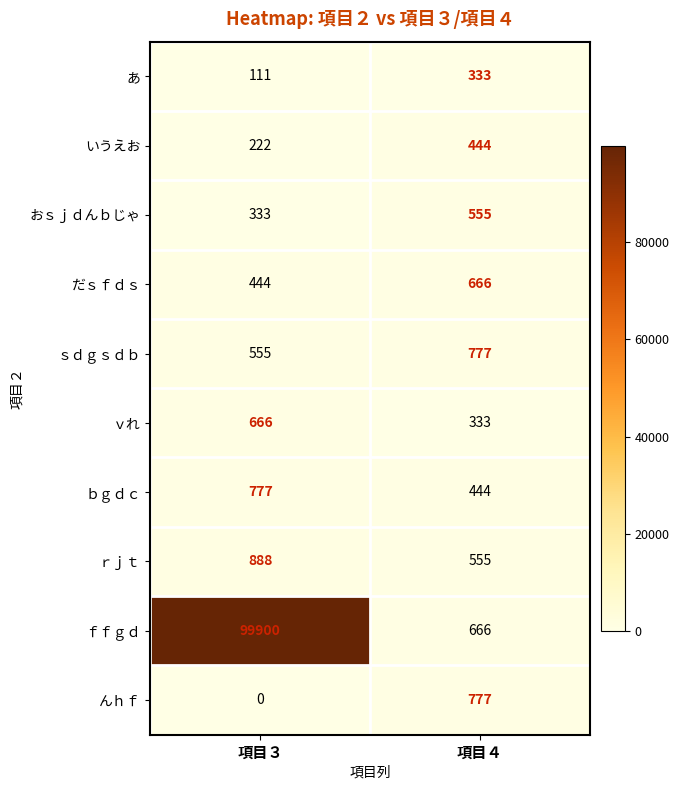

At how many categories does at least one series exceed 23754?

1